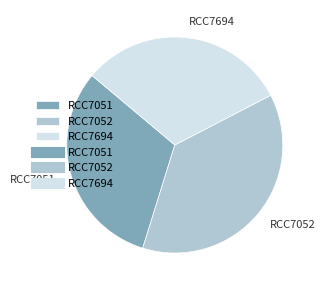

Do RCC7694 and RCC7052 together represent more than half of the pie?

Yes